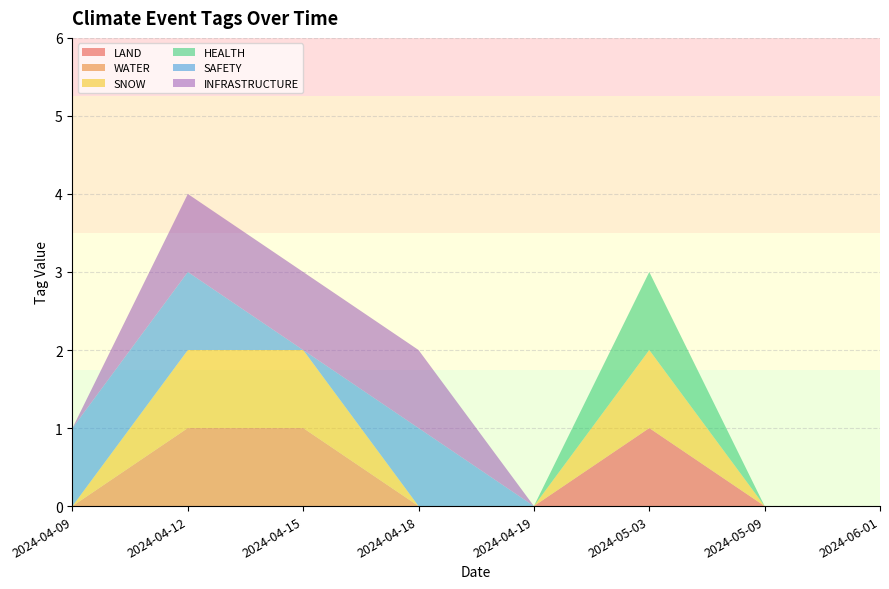

Reading right to left, extract all data points from this chart.

LAND: 0	0	1	0	0	0	0	0
WATER: 0	0	0	0	0	1	1	0
SNOW: 0	0	1	0	0	1	1	0
HEALTH: 0	0	1	0	0	0	0	0
SAFETY: 0	0	0	0	1	0	1	1
INFRASTRUCTURE: 0	0	0	0	1	1	1	0